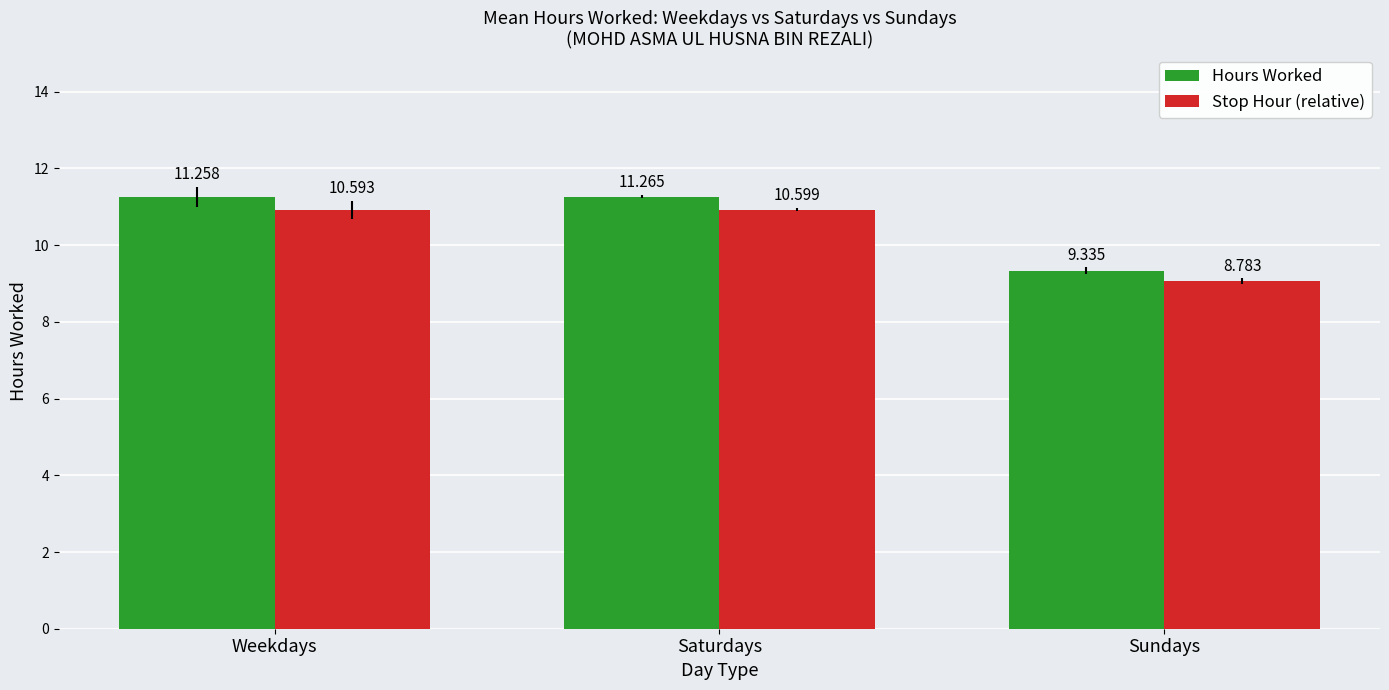

What value does the Stop Hour (relative) series have at Weekdays?

10.9